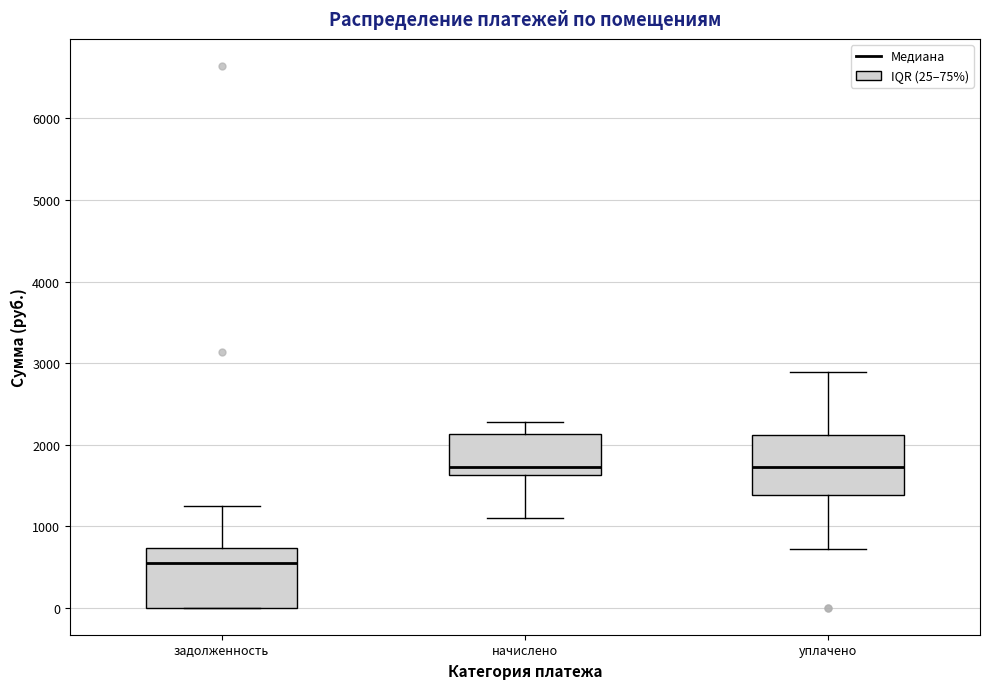

Where is the lower edge of the box for начислено on the y-axis? The values are not printed on the chart, so give them approximately, as read against the axis.

1600